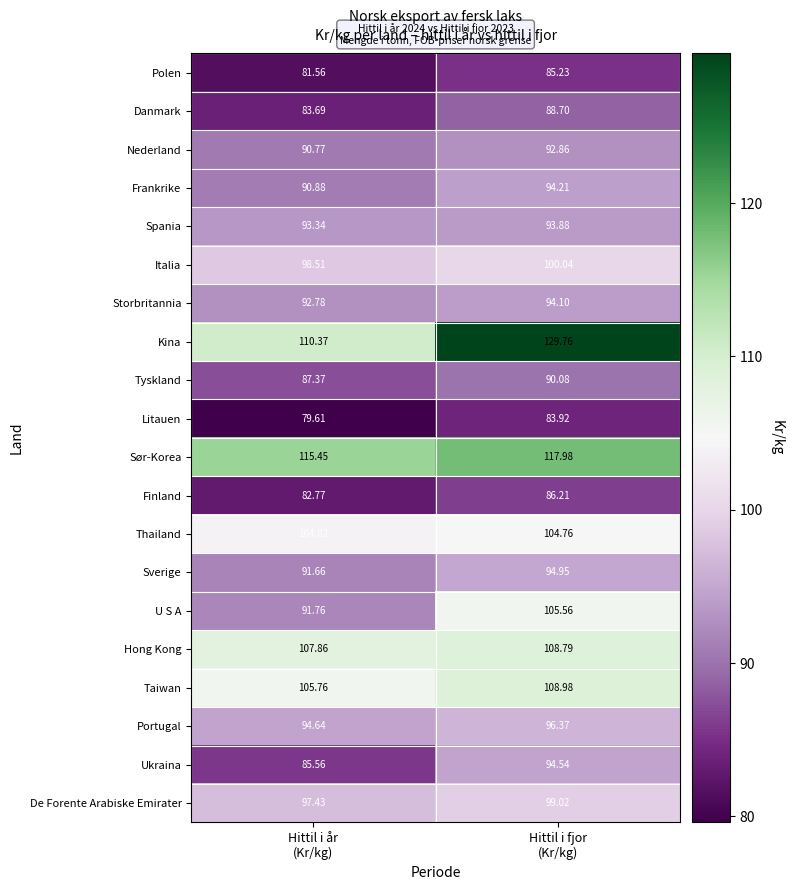

Which series has the largest range (max minus min)?

Kina